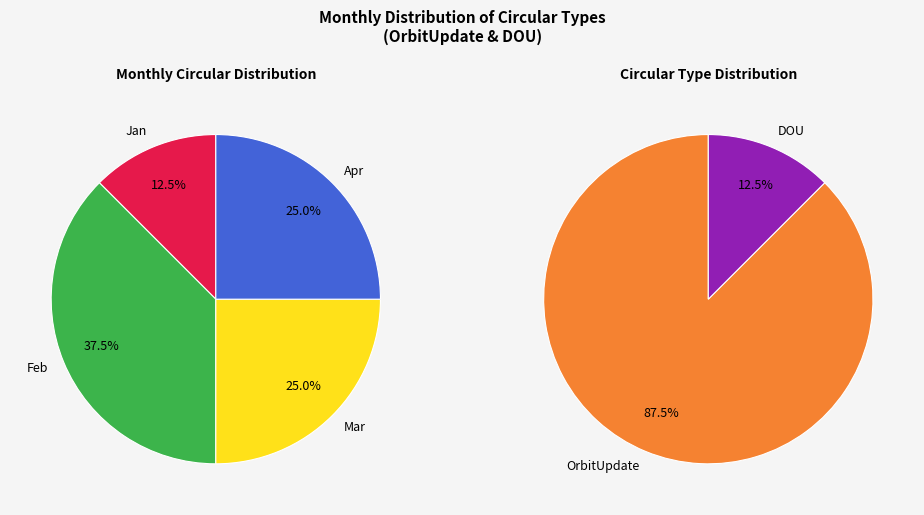

Is there a majority slice in this chart?

No